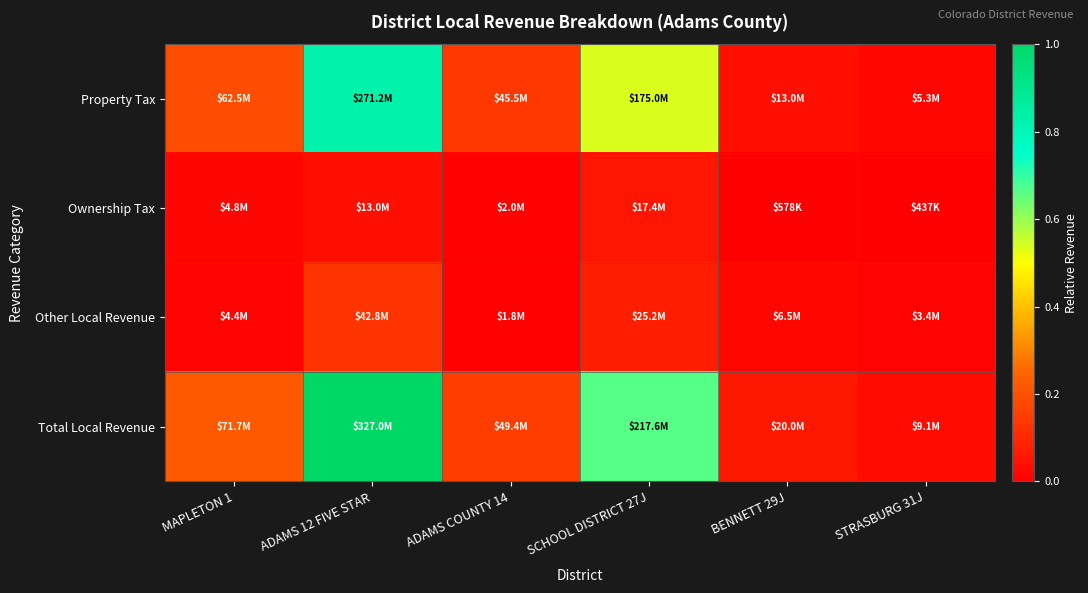

Which series changed the most between ADAMS 12 FIVE STAR and SCHOOL DISTRICT 27J?

Total Local Revenue